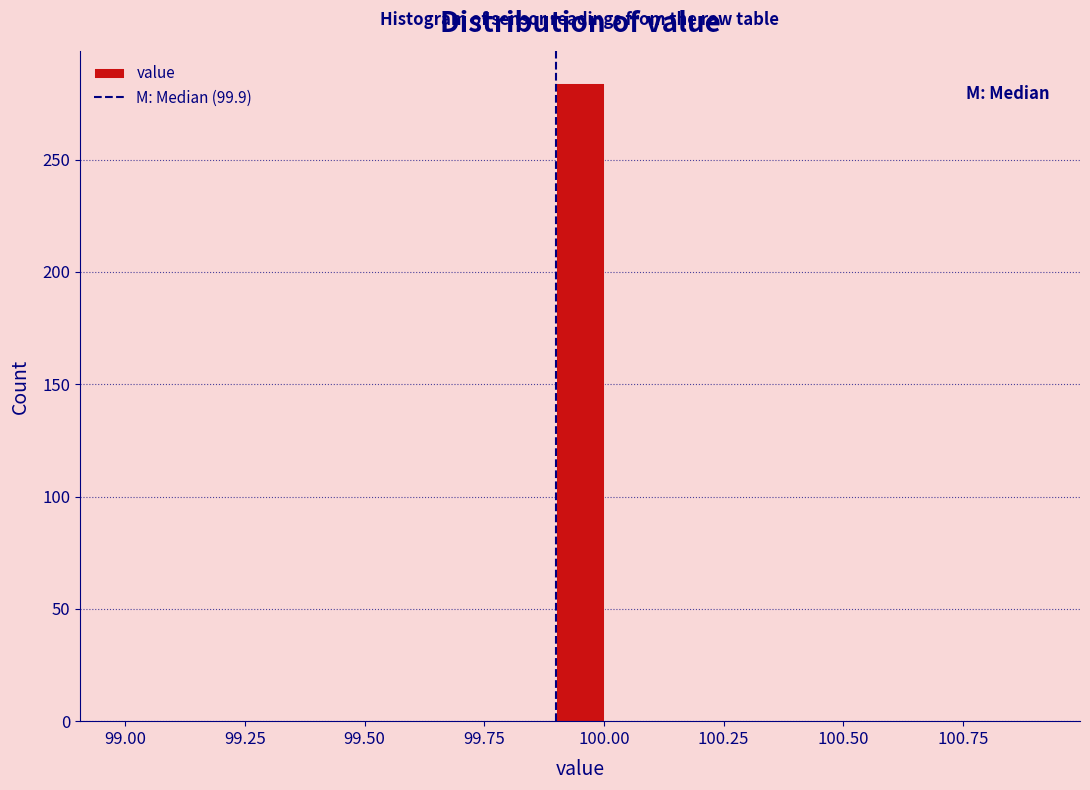

Around what value on the x-axis is the tallest bar? Give the approximate position of its centre, as read against the axis.

99.95